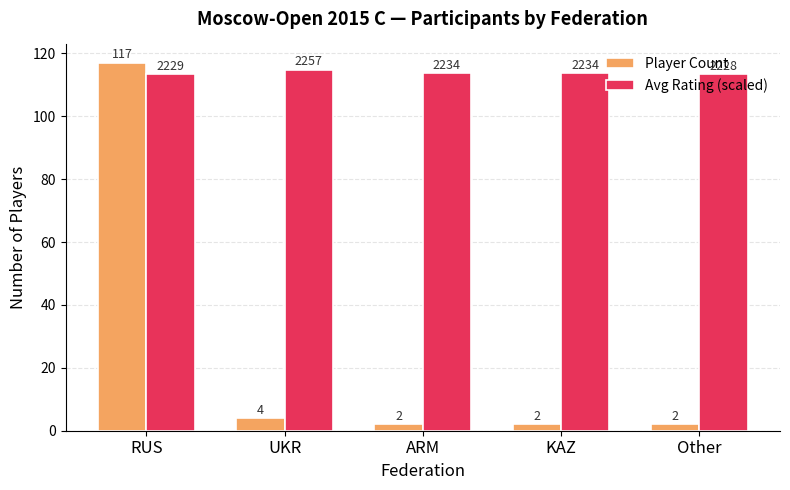

What value does the Player Count series have at UKR?

4.0